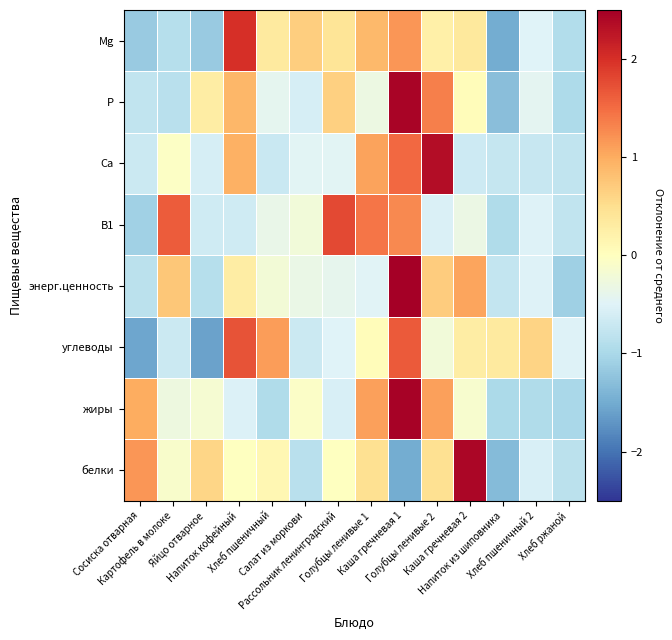

What is the spread (max minus min) of values at Хлеб ржаной?

0.6